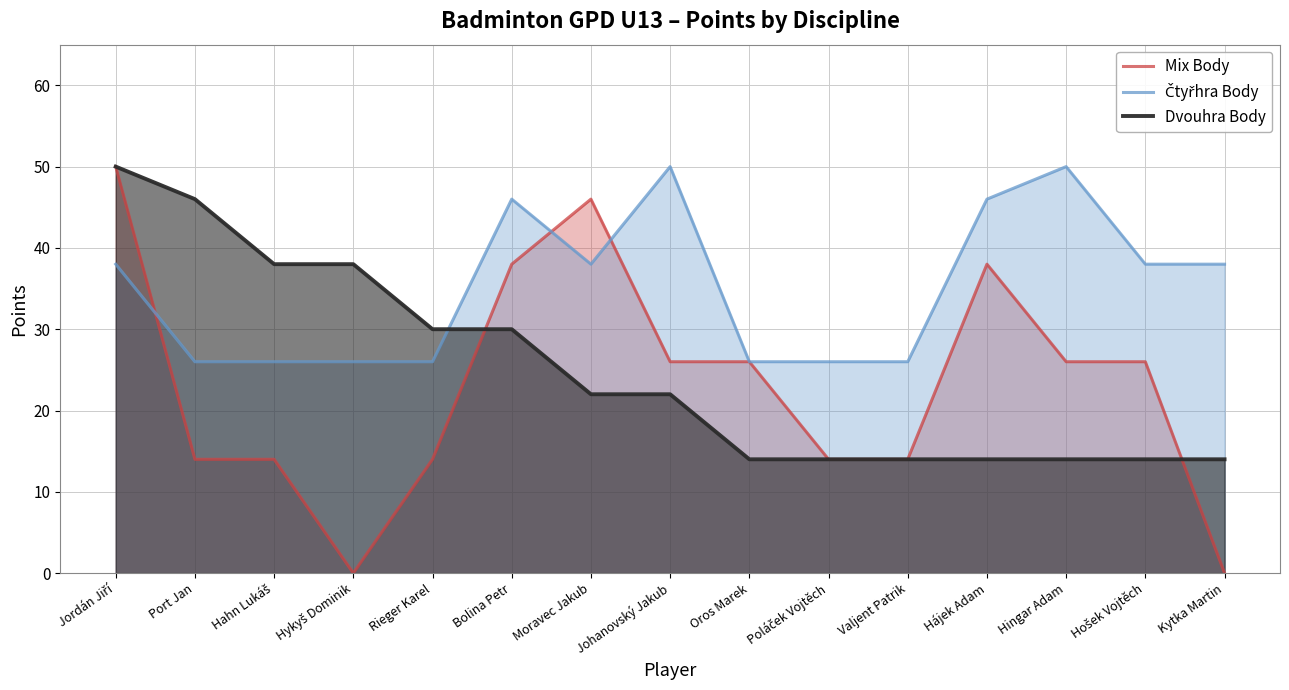

At which category is the sum across all series the highest?

Jordán Jiří